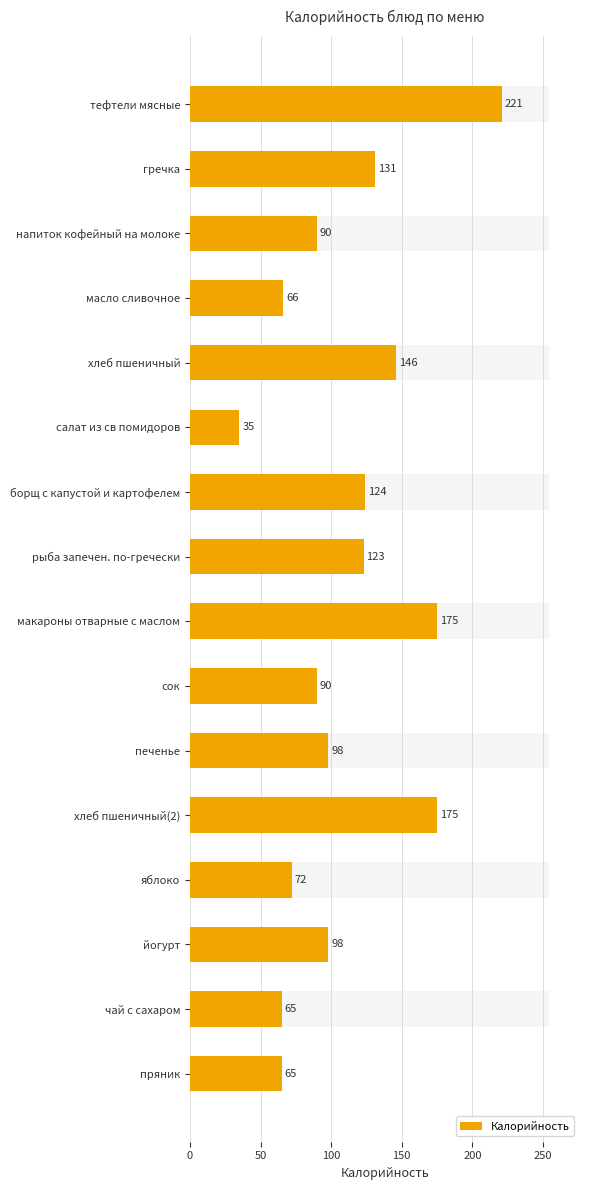

What is the change in value from хлеб пшеничный to пряник?

-81